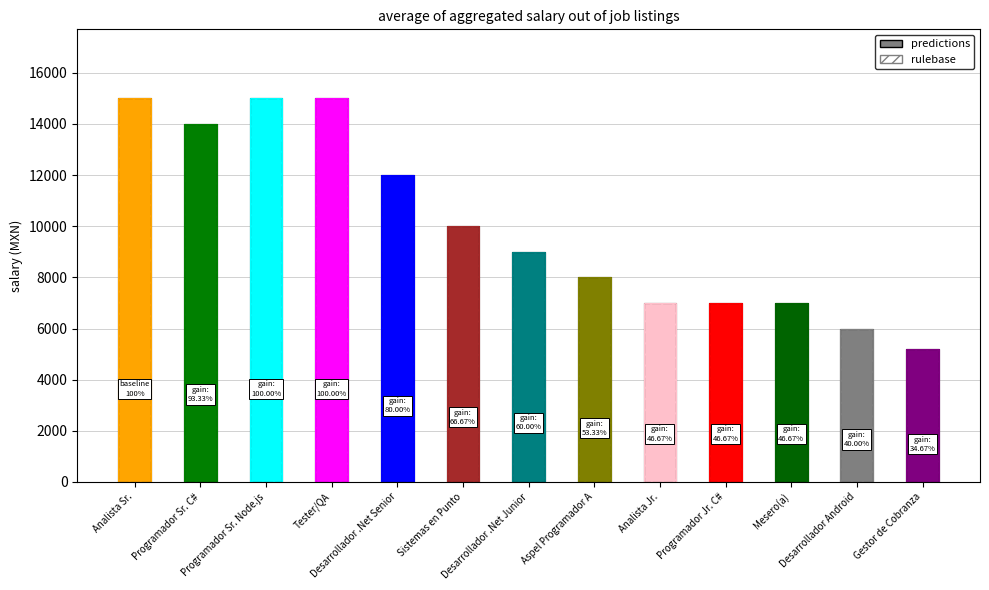

Where is rulebase nearest to the value 10100?

Sistemas en Punto